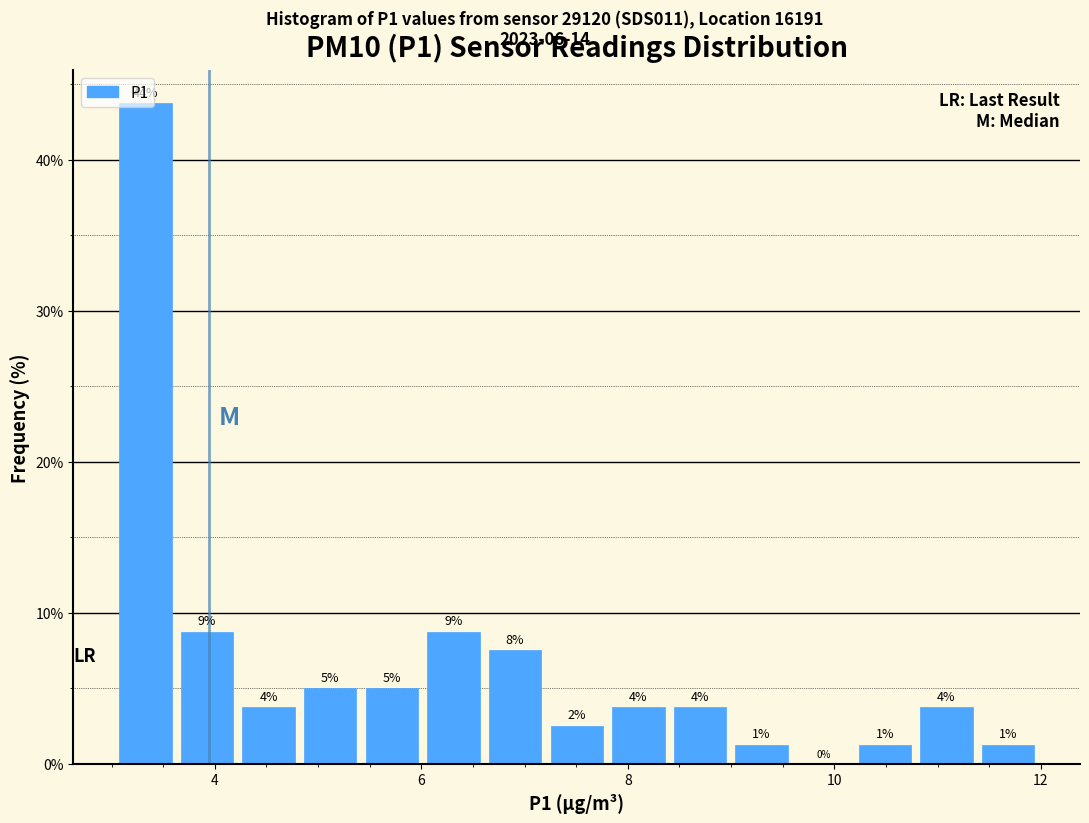

Read against the x-axis, roughly where is the centre of the tallest bar?

3.4